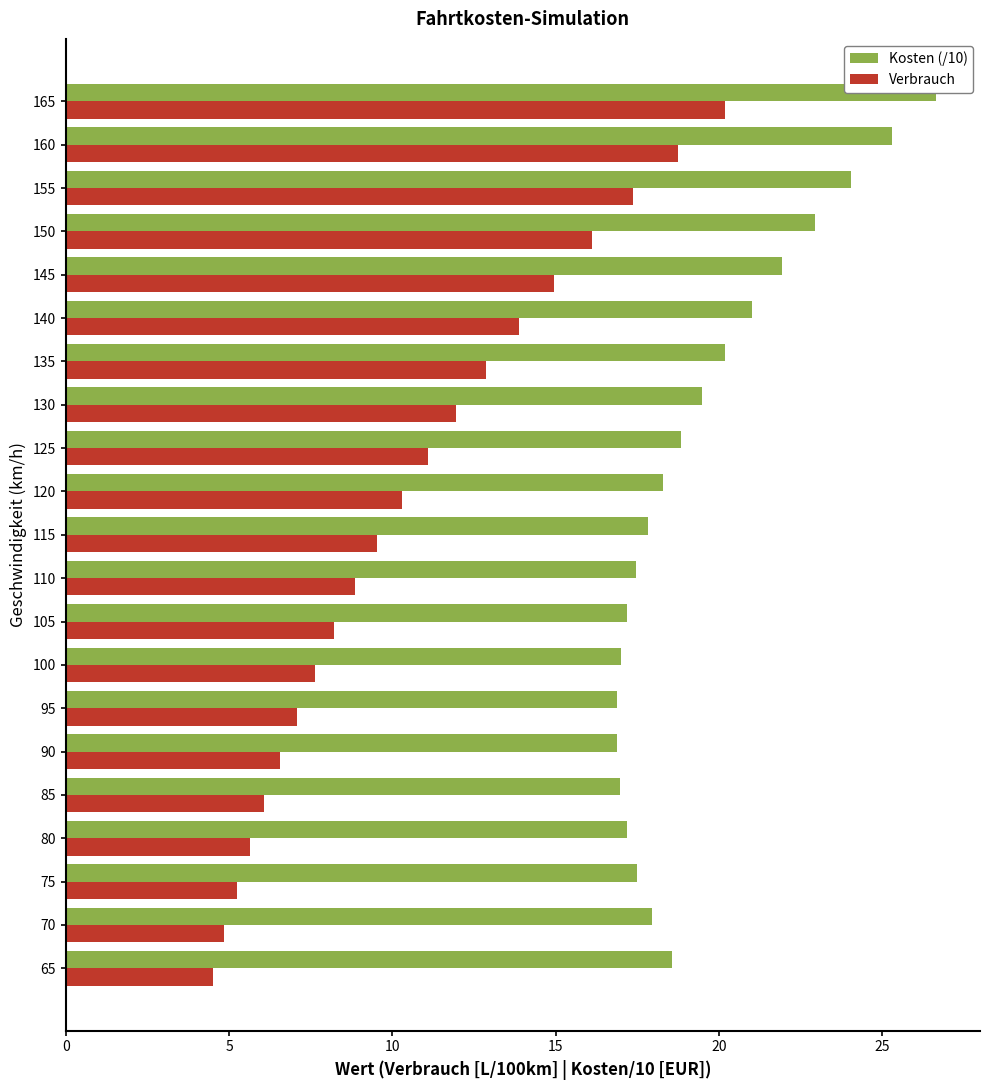

What is the approximate value of Verbrauch at 75?

5.2